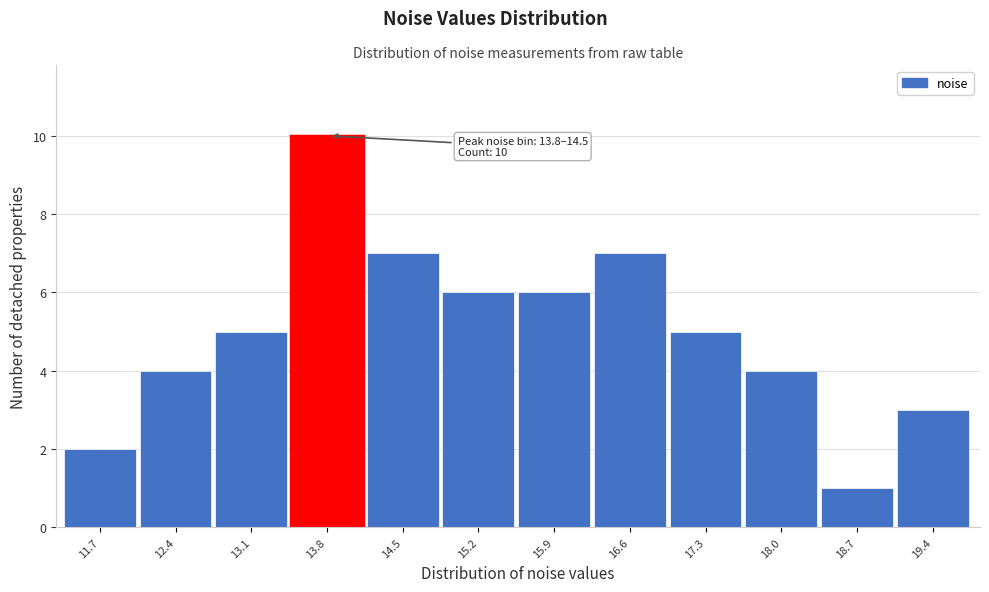

Reading left to right, extract all data points from this chart.

11.7=2	12.4=4	13.1=5	13.8=10	14.5=7	15.2=6	15.9=6	16.6=7	17.3=5	18.0=4	18.7=1	19.4=3